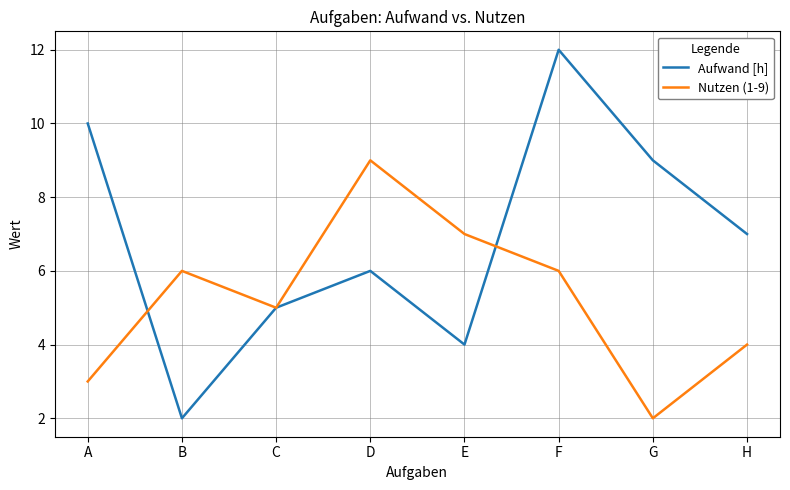

What is the greatest value displayed?

12